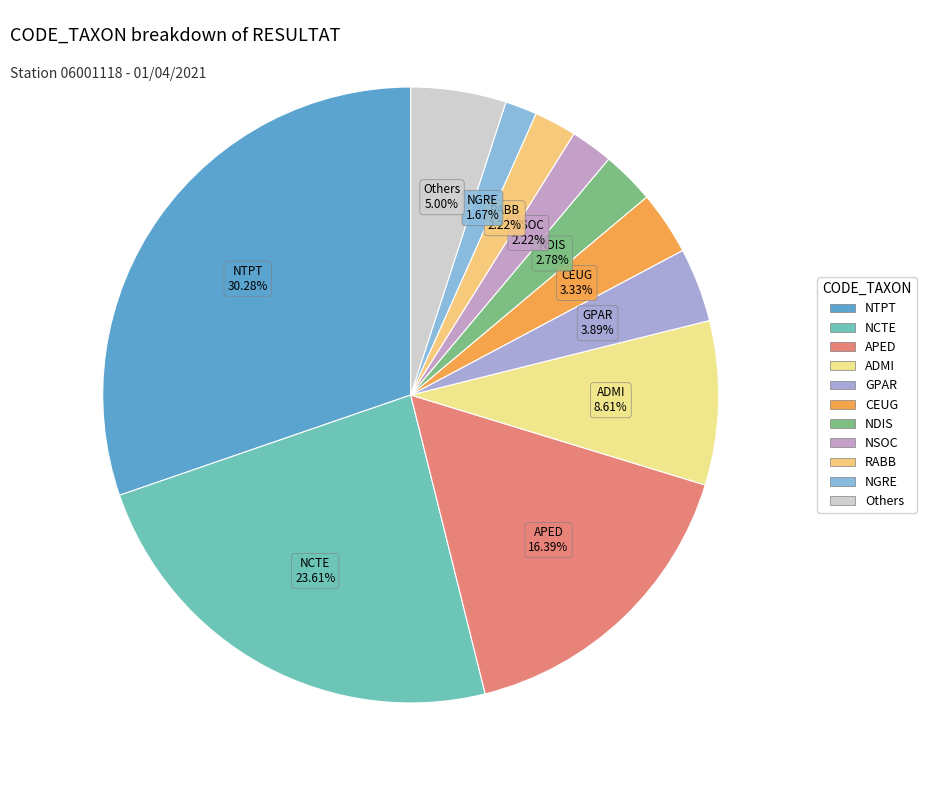

To the nearest percent, what is the difference between the largest and smallest slice percentages?

29%